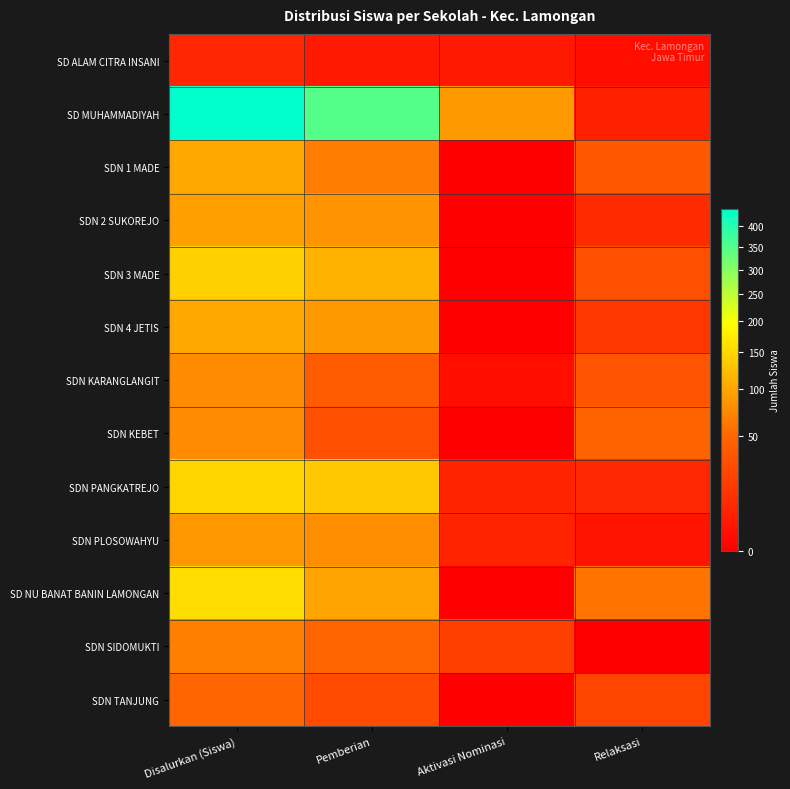

Which has a higher value, Relaksasi or Aktivasi Nominasi?

Aktivasi Nominasi